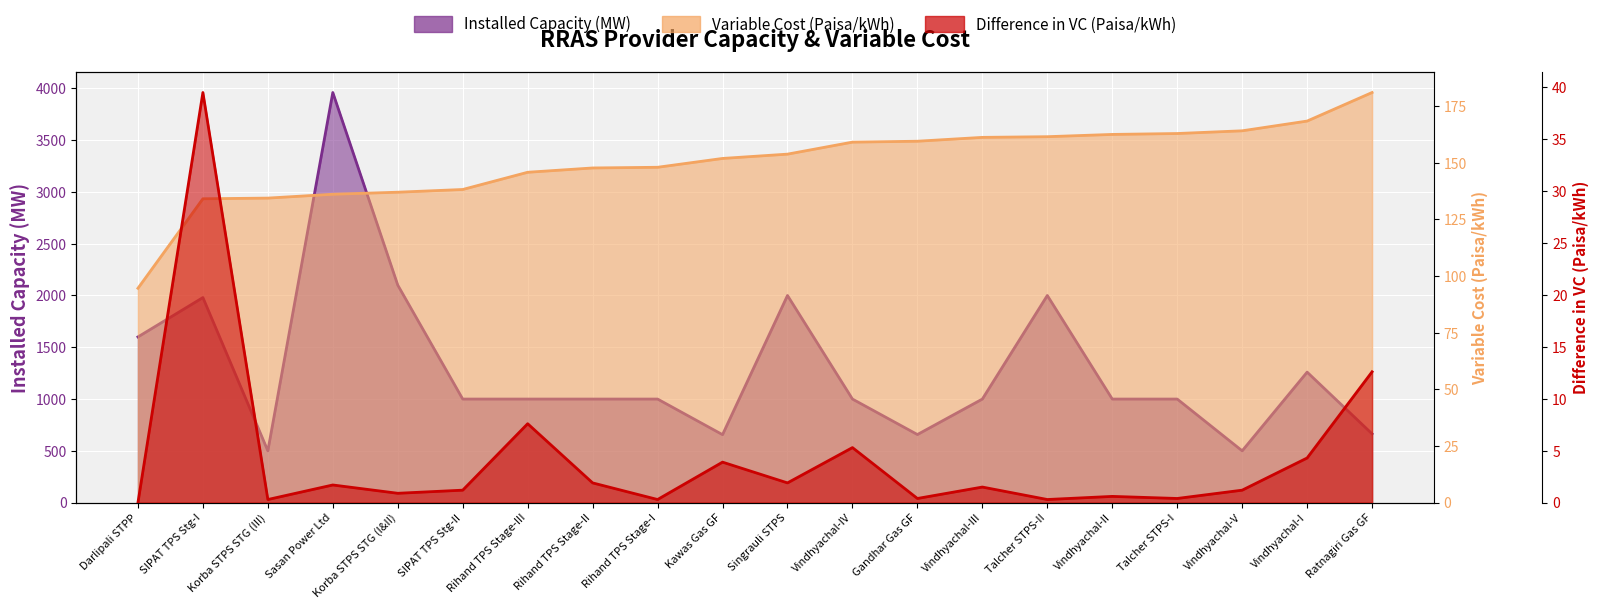

At which category does Installed Capacity (MW) reach its first local valley?

Korba STPS STG (III)